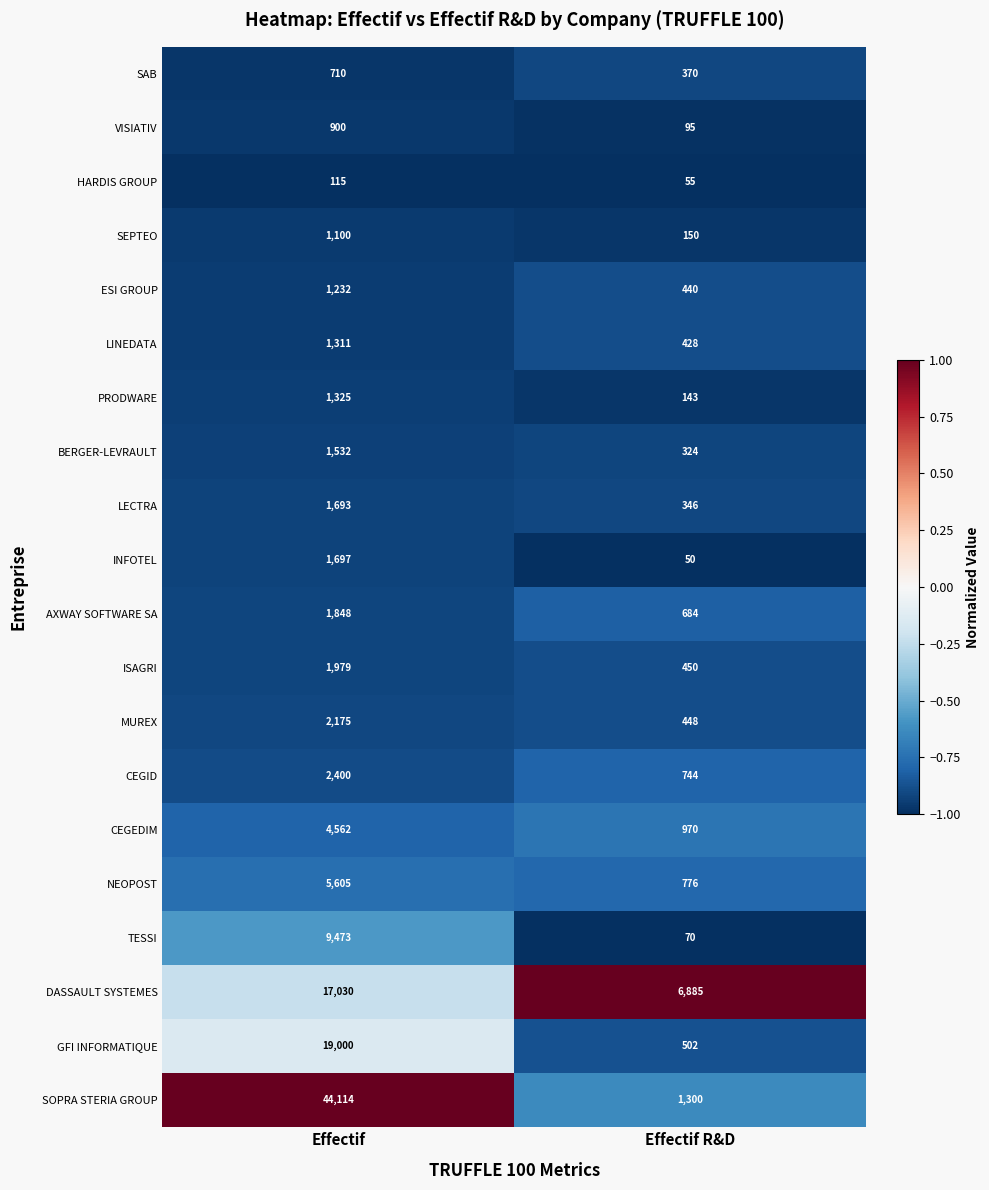

Which category has the lowest value across all series?

Effectif R&D